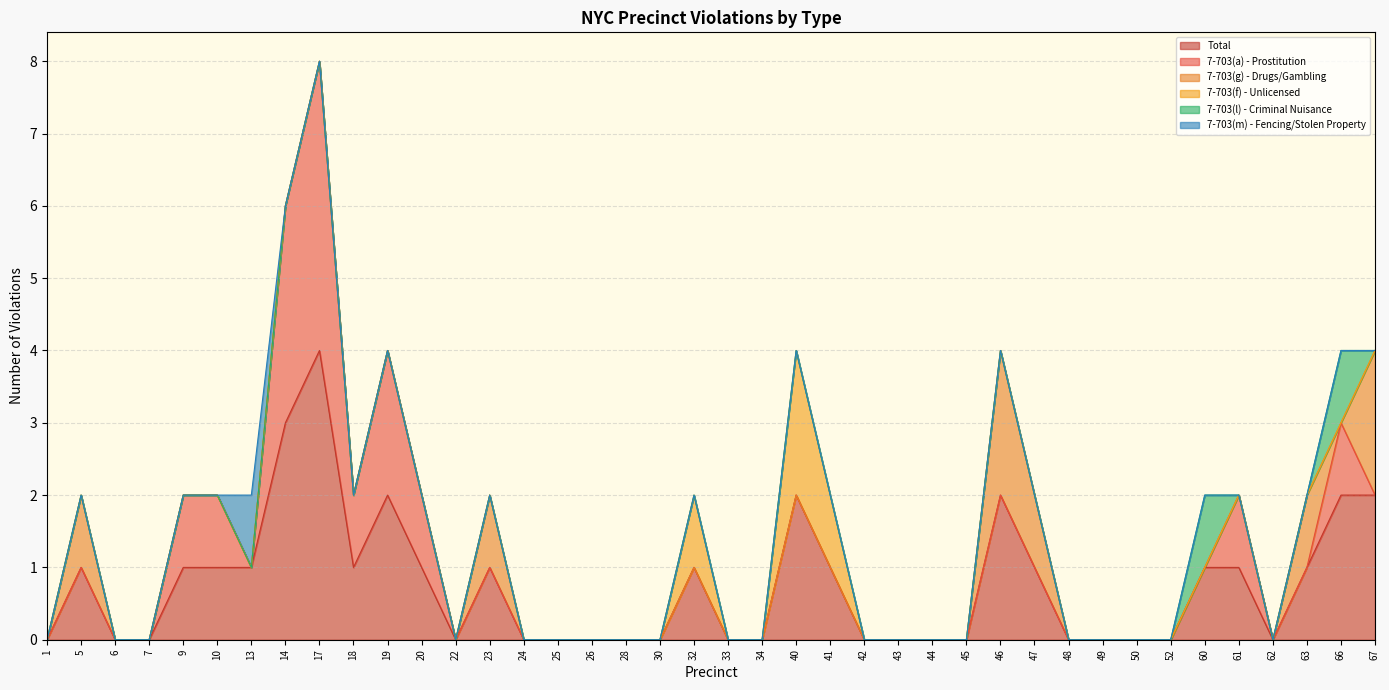

What is the maximum value for 7-703(g) - Drugs/Gambling?

2